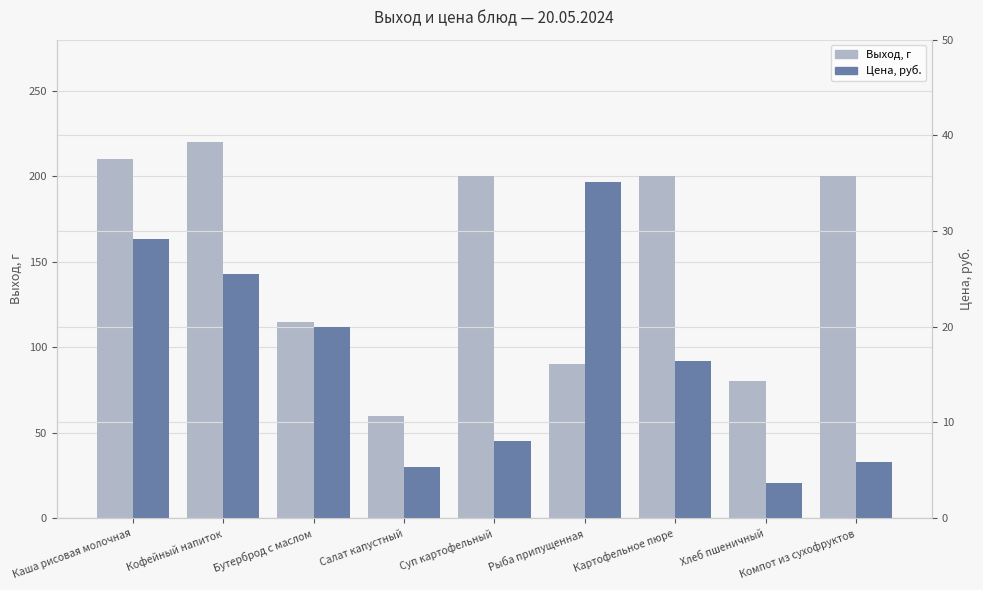

Which category has the highest value across all series?

Кофейный напиток